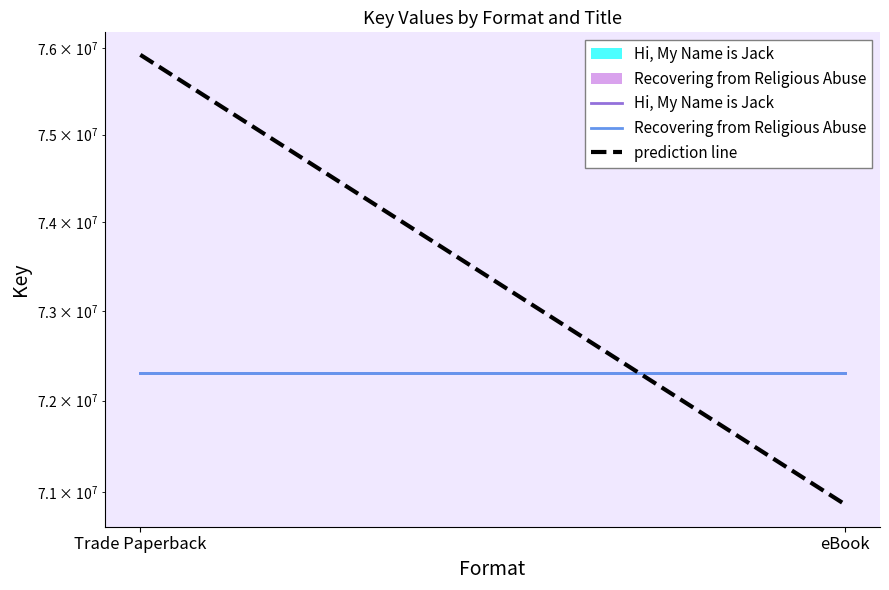

At how many categories does at least one series exceed 71561107?

2